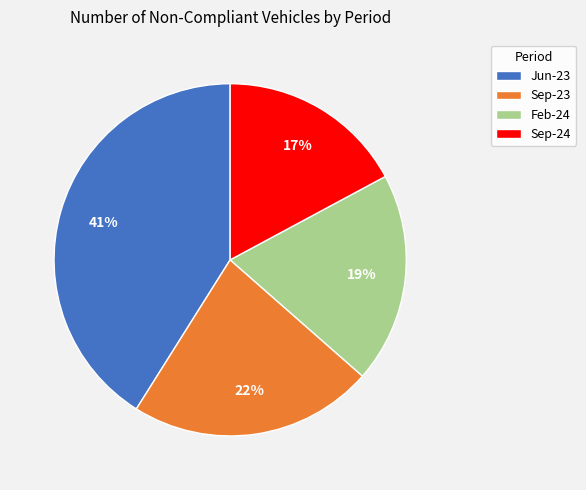

Which has a higher value, Sep-24 or Feb-24?

Feb-24